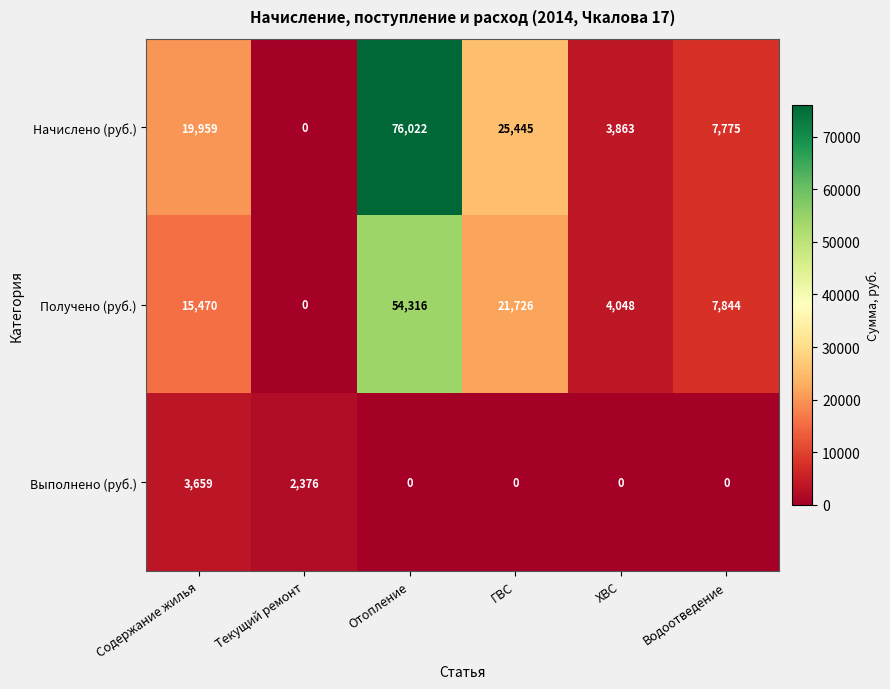

At how many categories does at least one series exceed 73892?

1